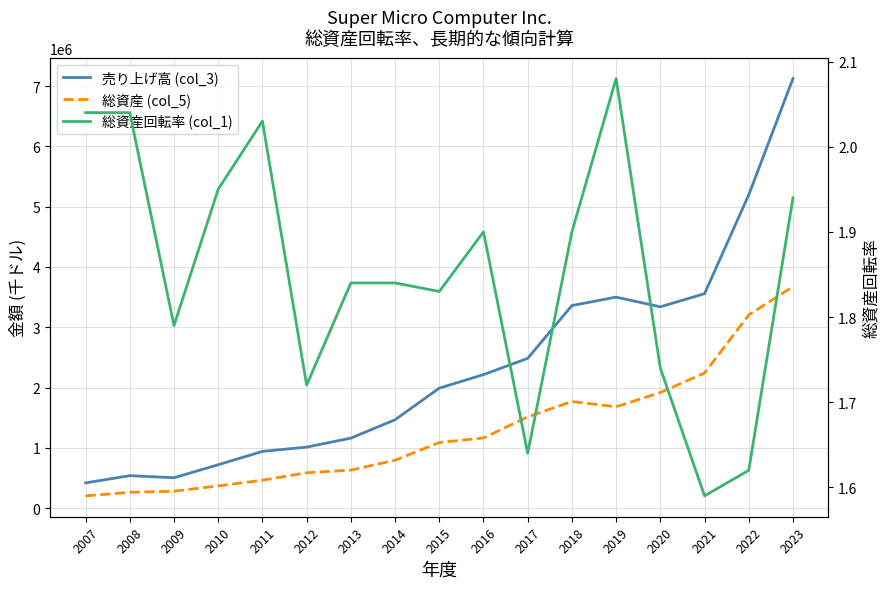

True or false: 総資産回転率 (col_1) and 総資産 (col_5) intersect in this chart.

False